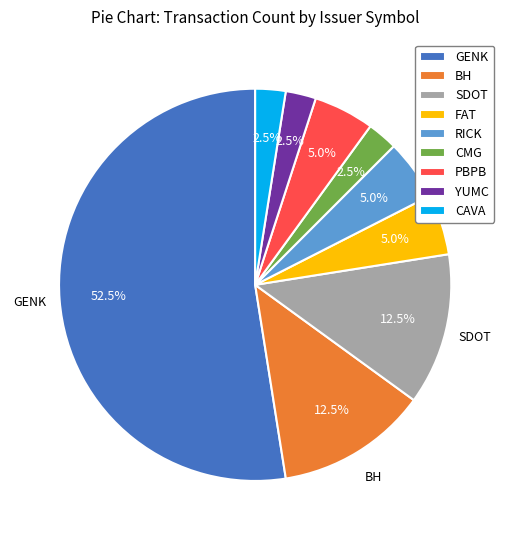

To the nearest percent, what is the average slice percentage?

11%